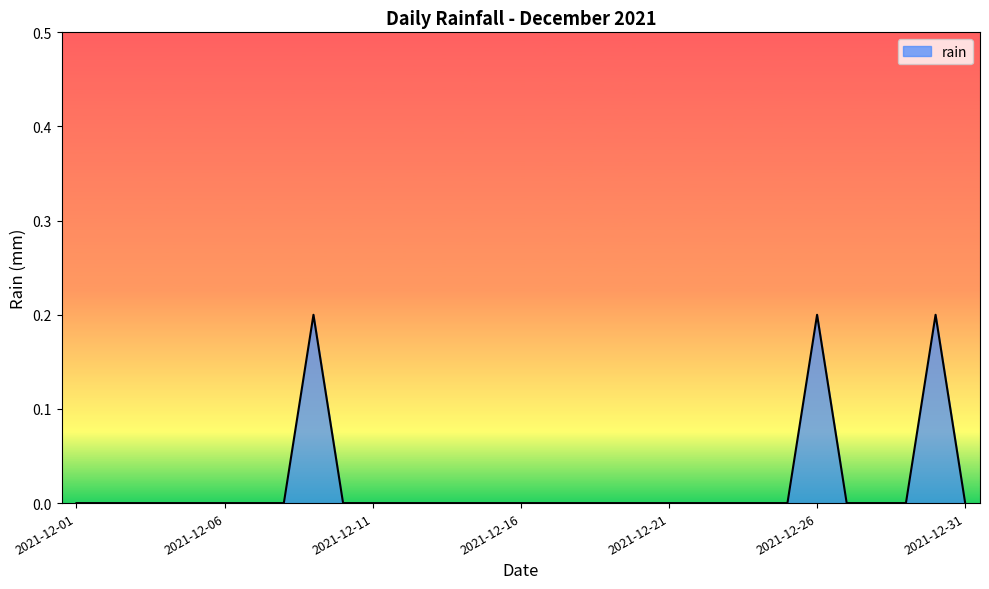

How many lines are shown in the chart?

1